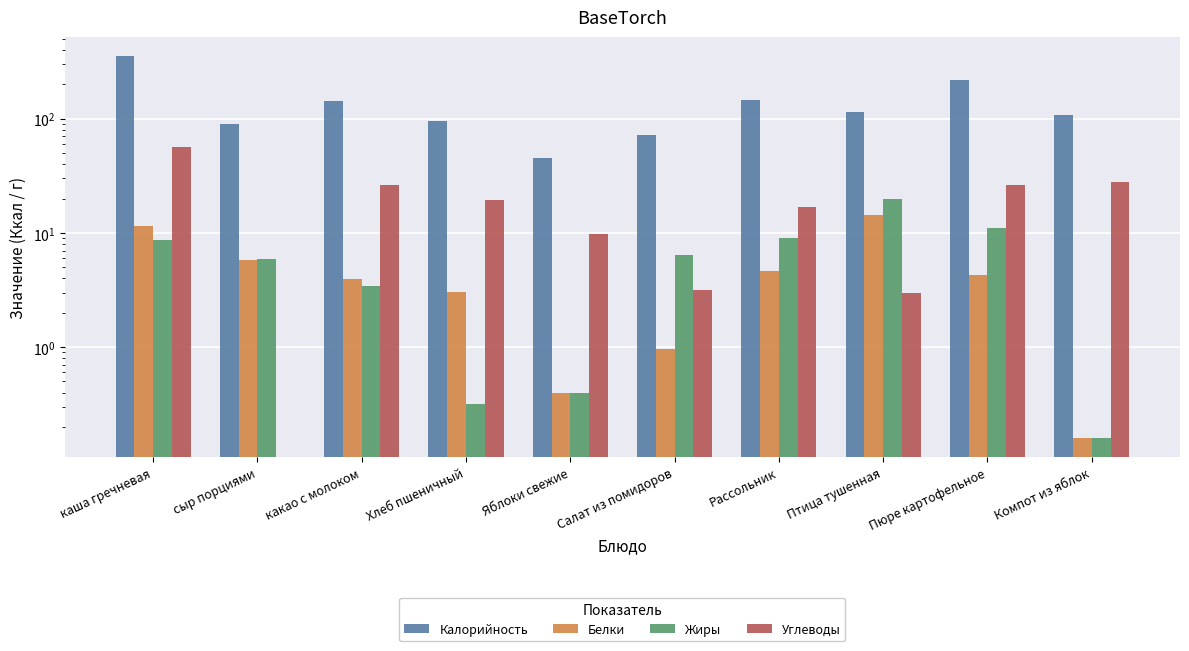

How many values in the Углеводы series are below 19?

5